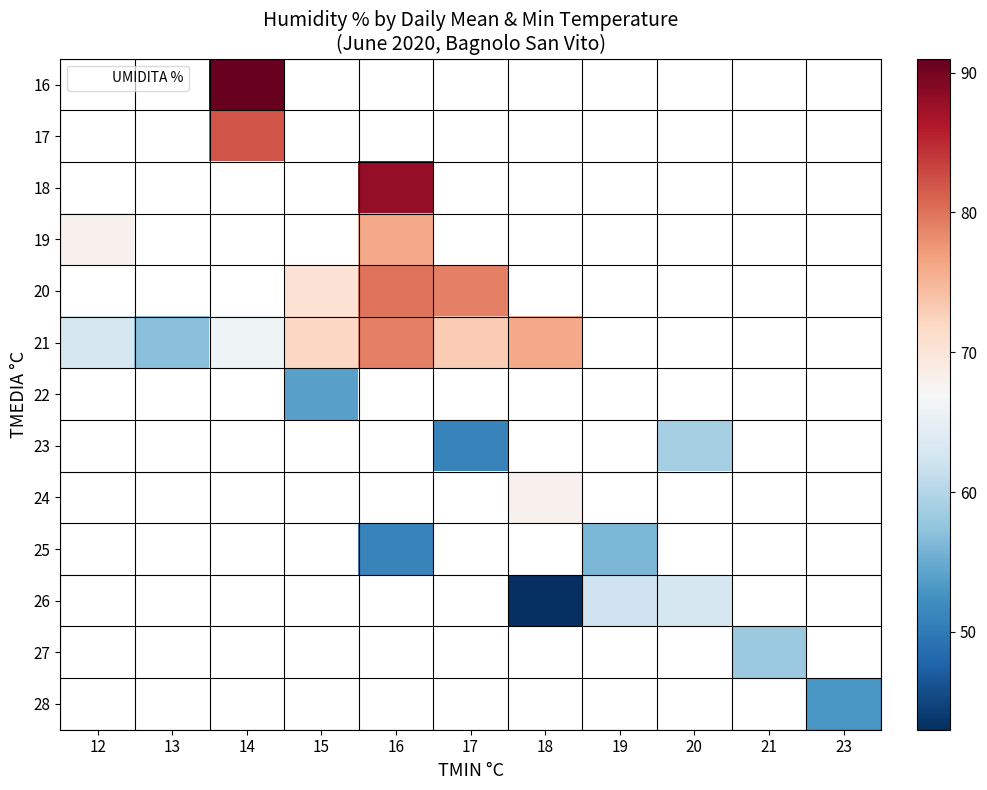

Between 15 and 20, which is larger?

20